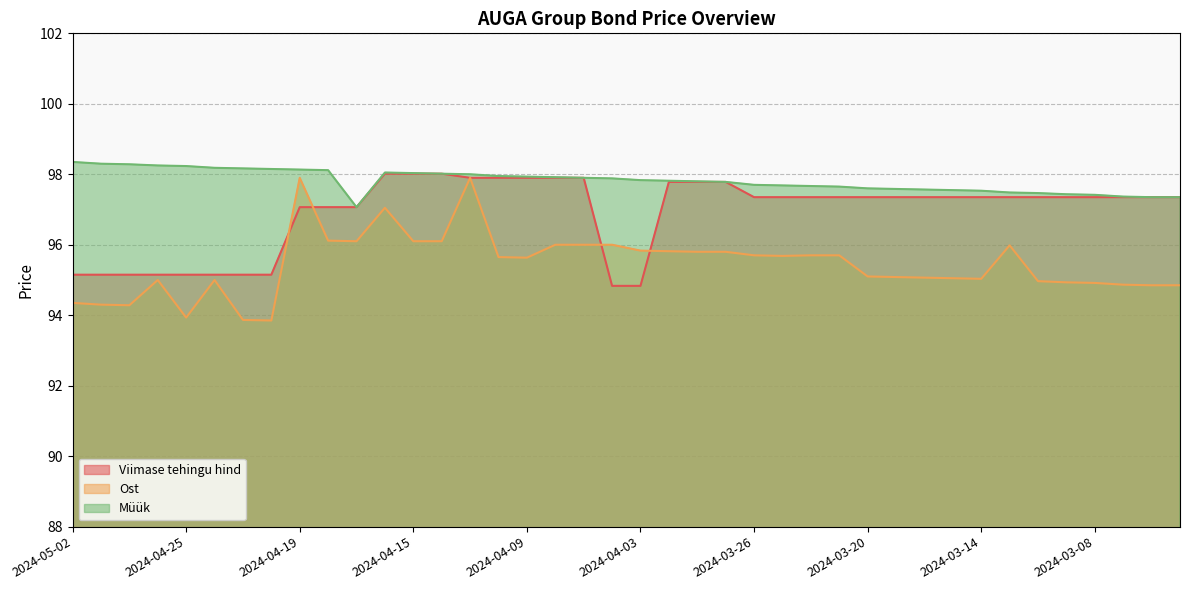

At which category is the sum across all series the highest?

2024-04-11